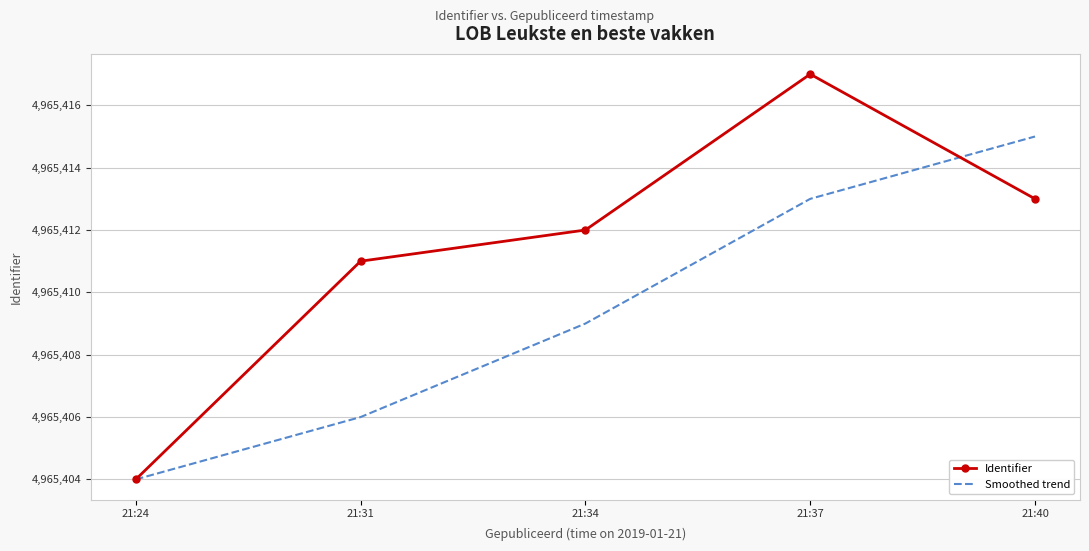

Which label corresponds to the smallest value in the chart?

21:24